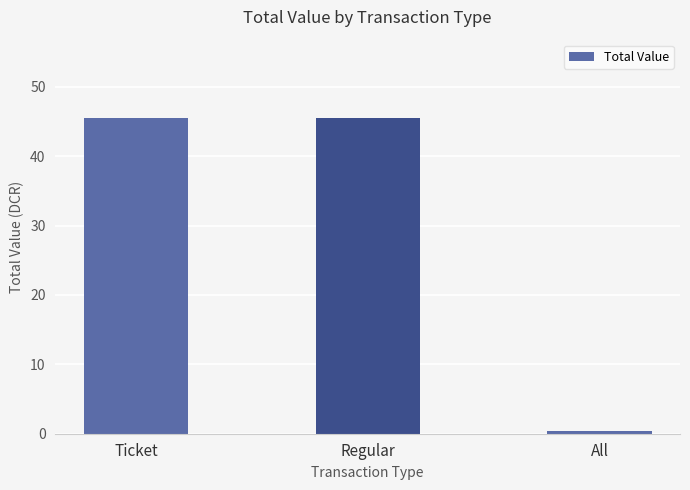

What is the value of the 1st bar from the left?

45.4